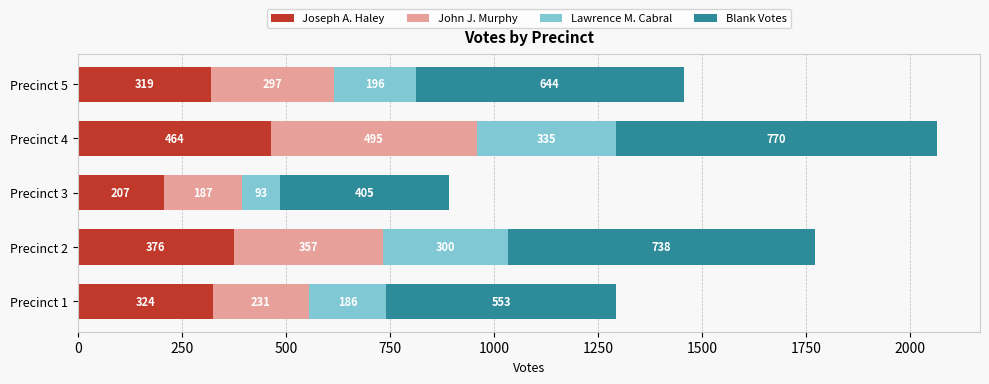

Is it true that Joseph A. Haley equals 464 at Precinct 4?

True